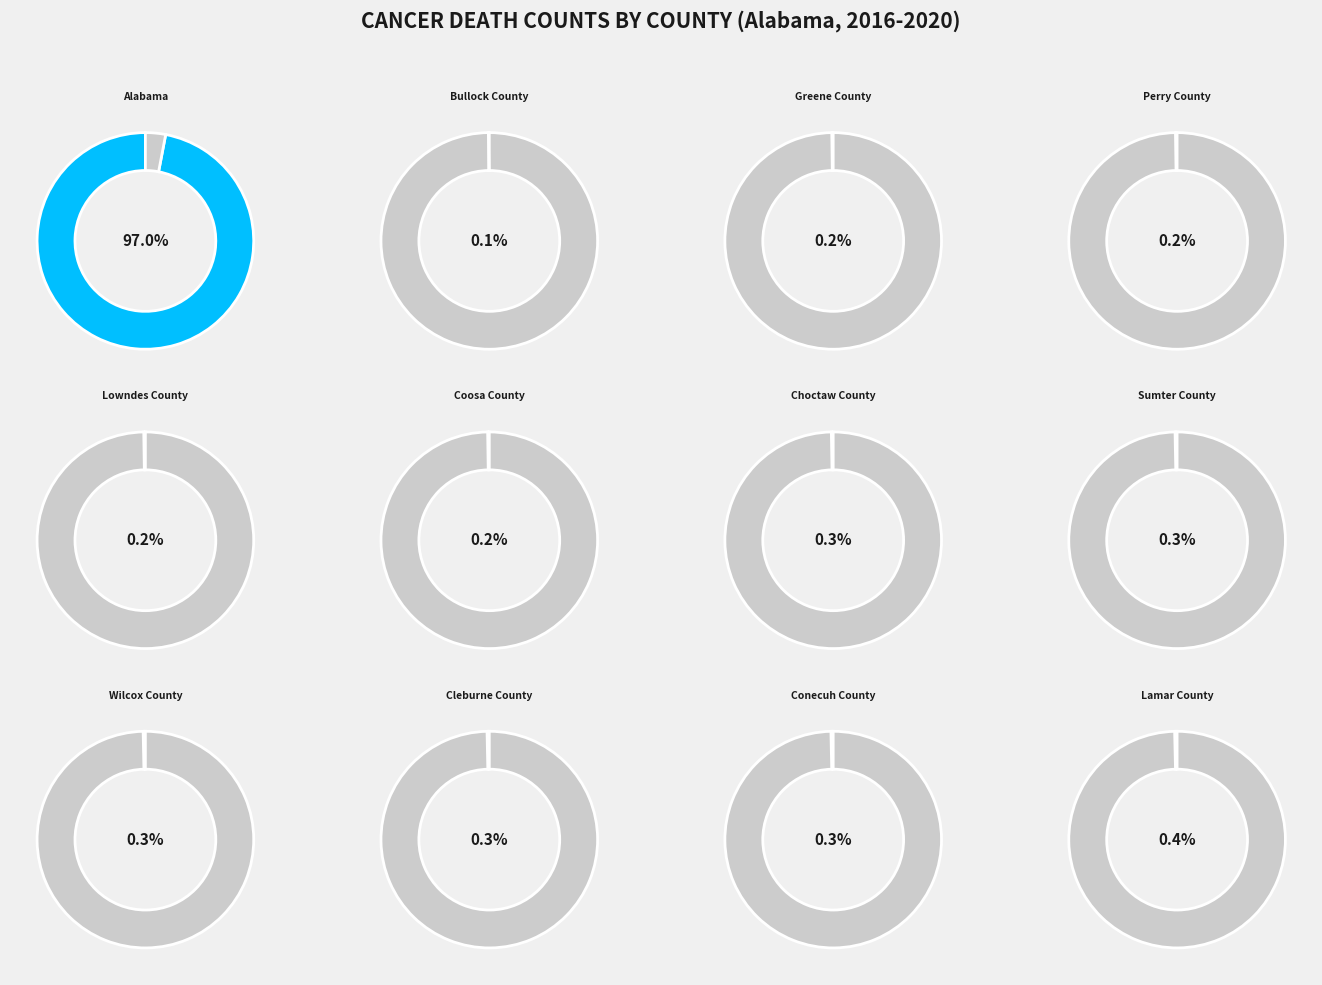

To the nearest percent, what is the average slice percentage?

8%